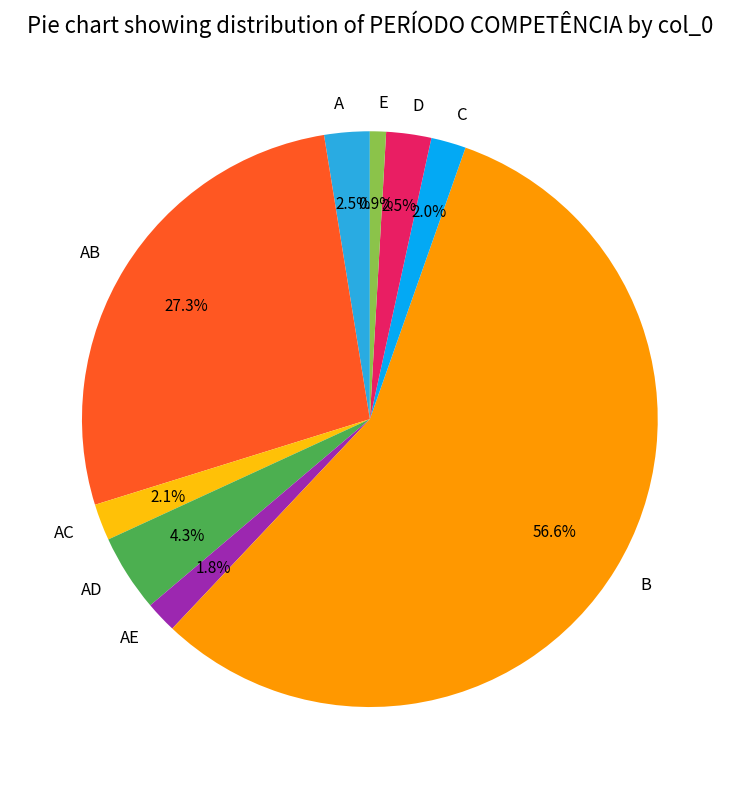

Which category accounts for the majority?

B